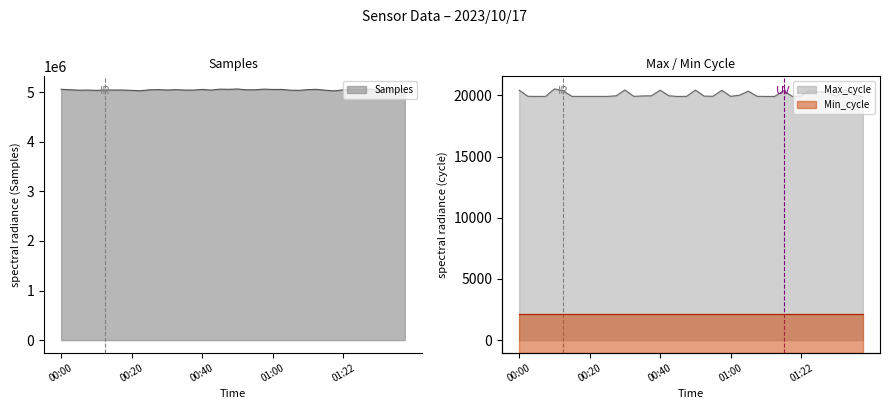

At which category does Samples reach its first local peak?

00:08